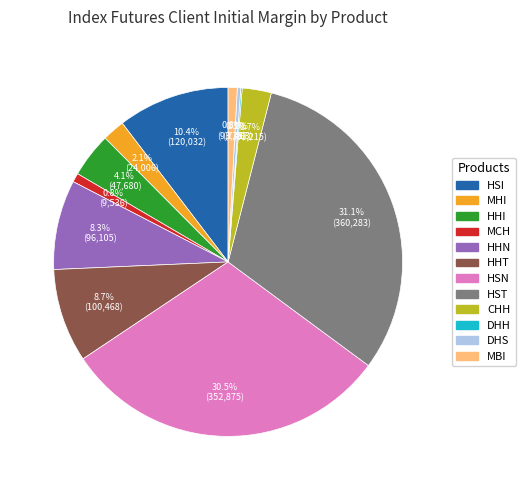

To the nearest percent, what portion does MBI represent?

1%